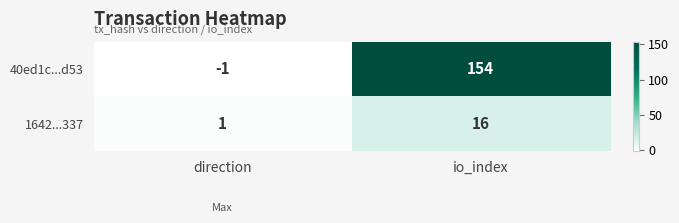

Which series changed the most between direction and io_index?

40ed1c...d53